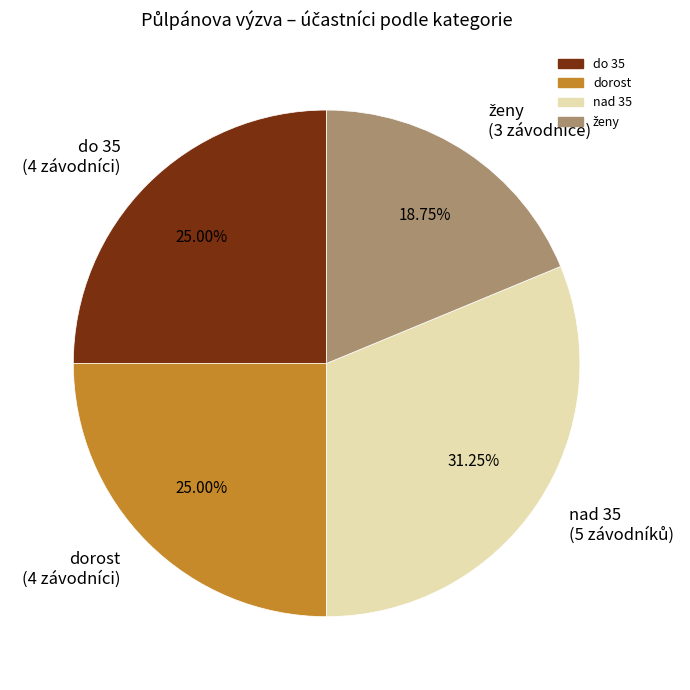

Does any single category account for the majority?

No